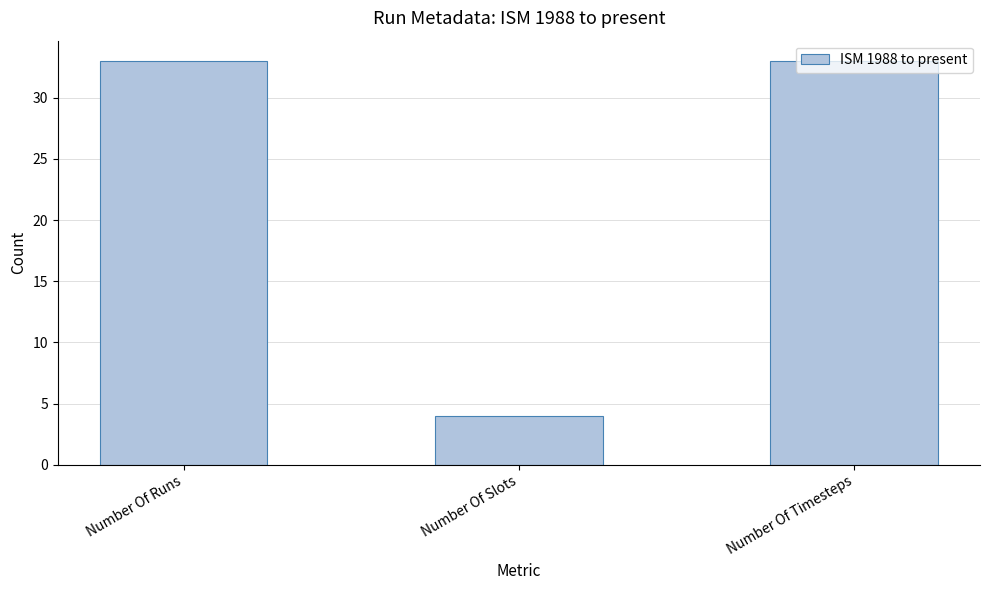

The value at Number Of Timesteps is 50. True or false?

False